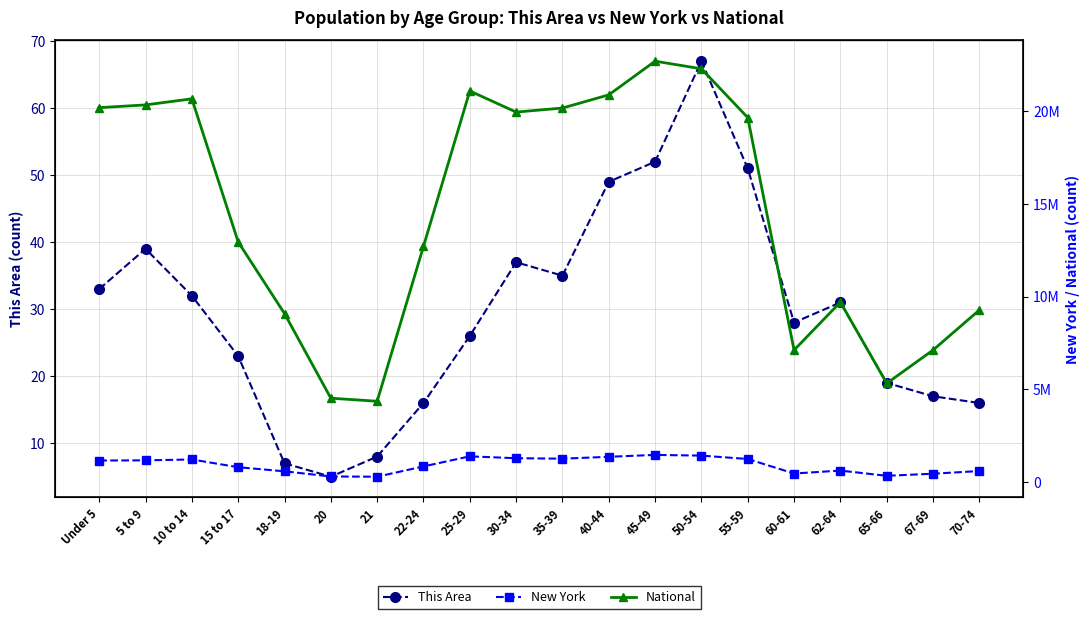

The New York series shows 666340 at 60-61. True or false?

False